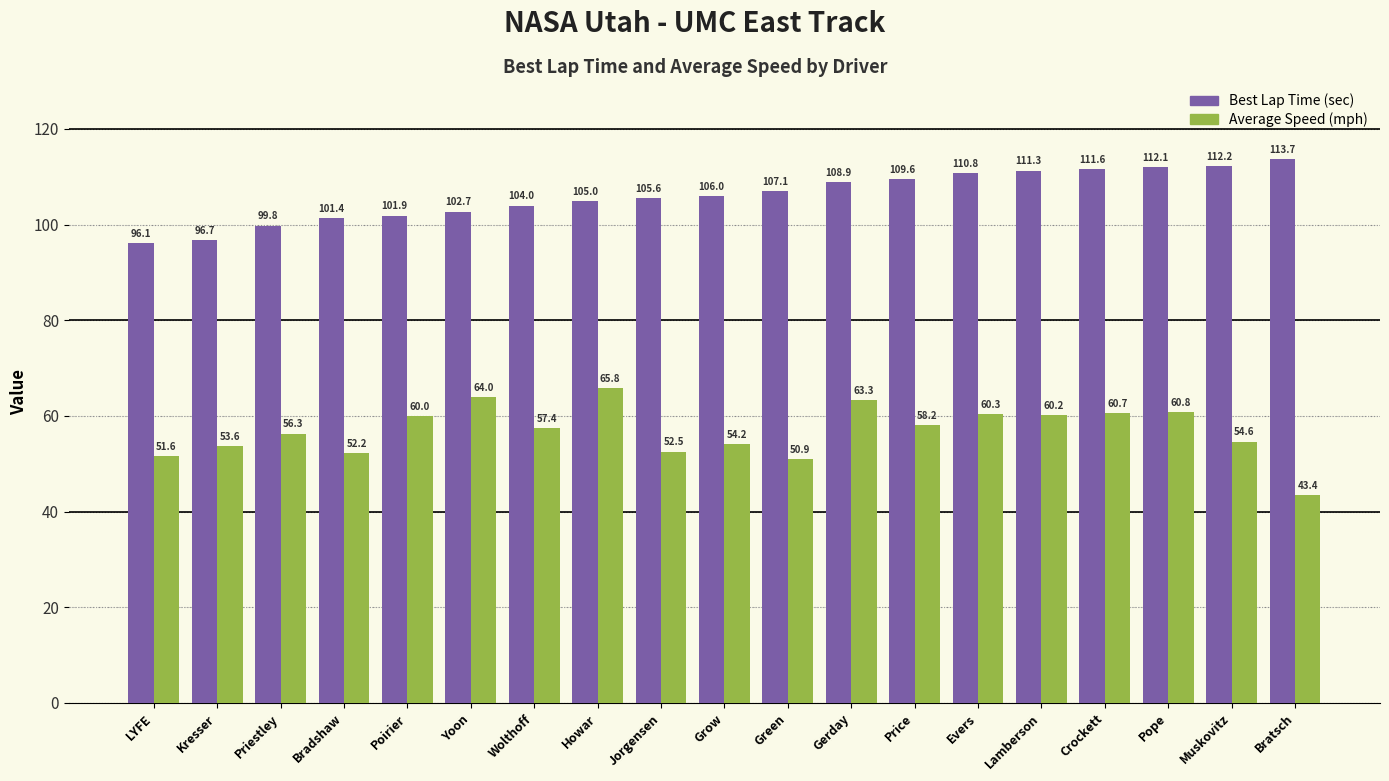

What is the spread (max minus min) of values at Lamberson?

51.1